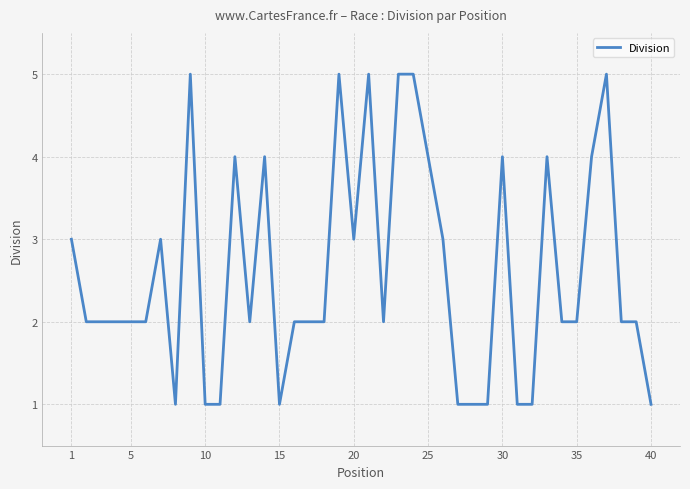

What is the maximum value shown in the chart?

5